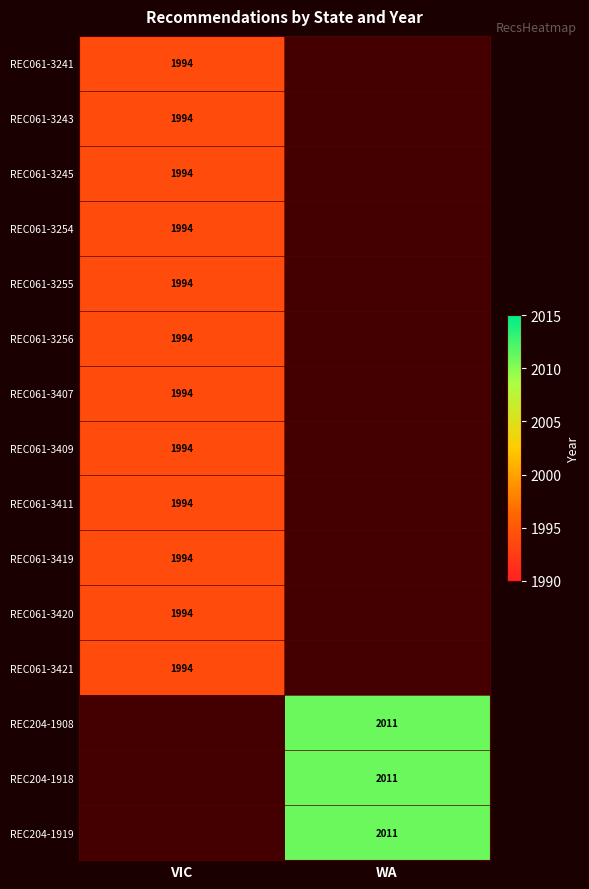

True or false: REC061-3256 has a value of 2759 at VIC.

False